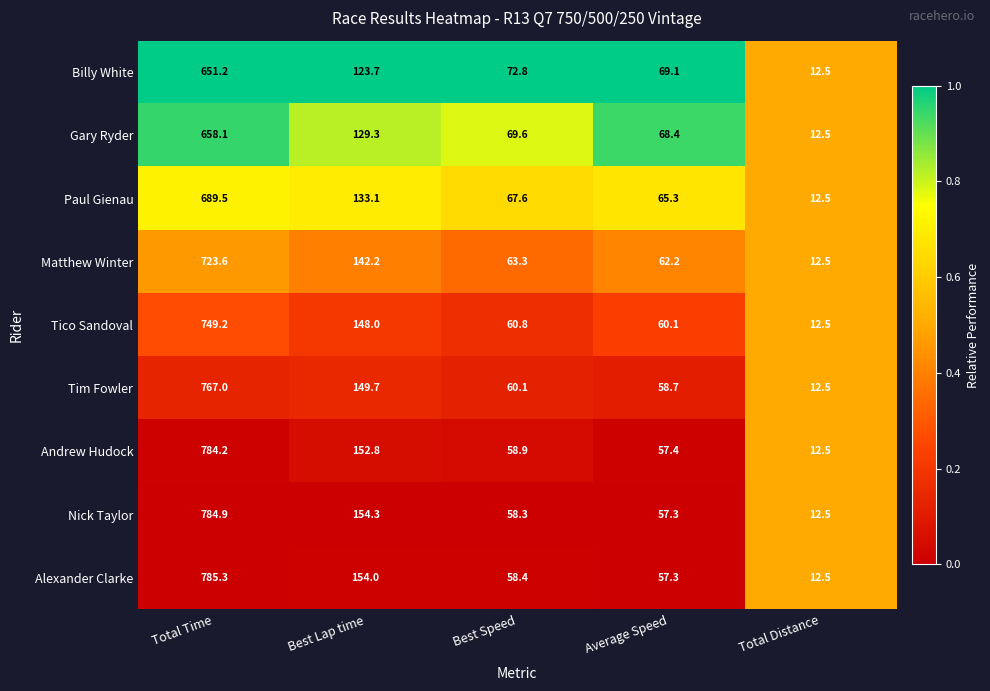

Which series changed the most between Total Time and Total Distance?

Alexander Clarke